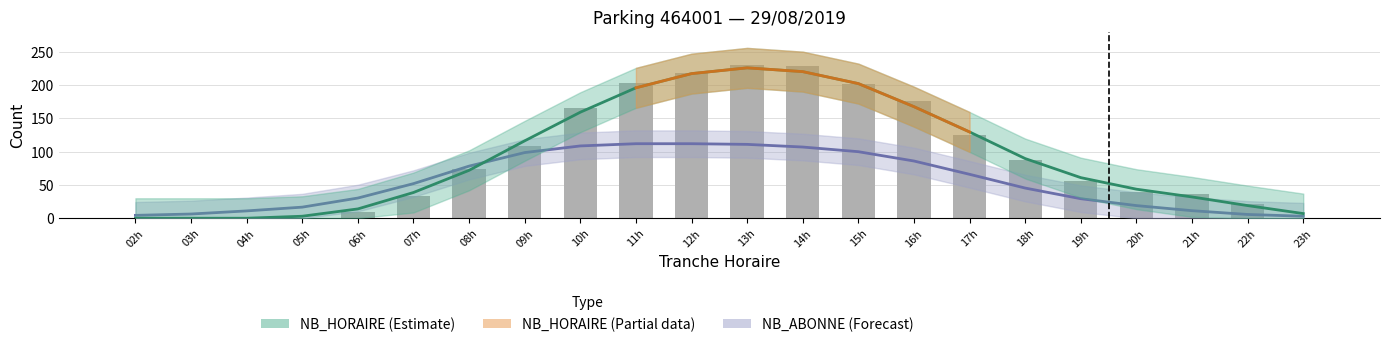

What is the average value of the NB_ABONNE series?

55.2